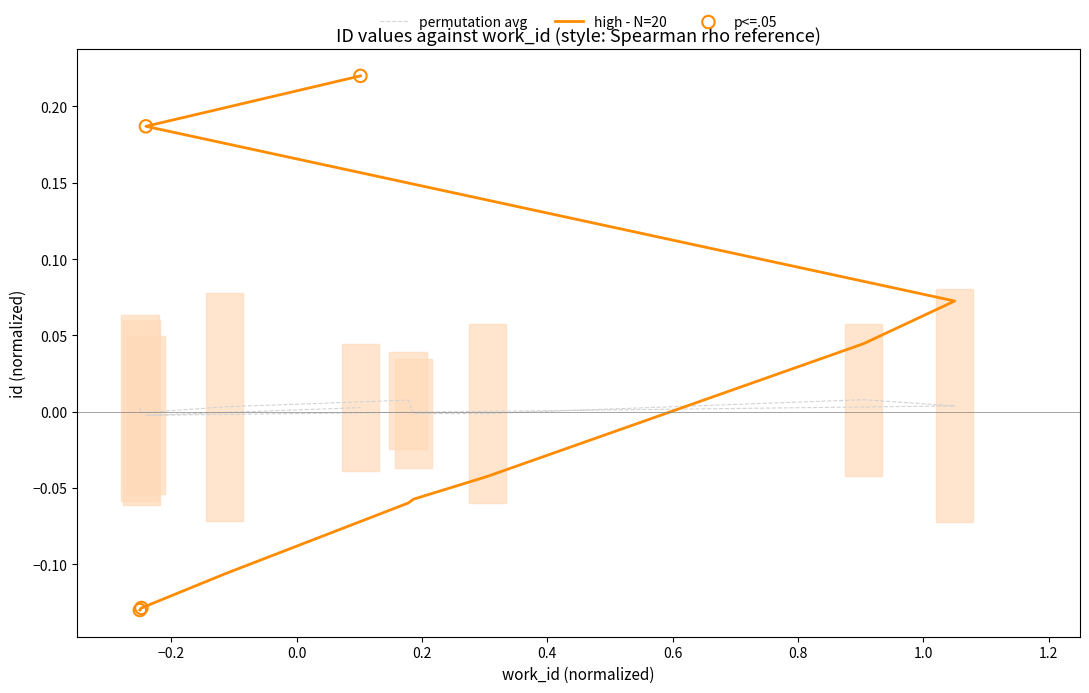

Between 5614 and 4790, which is larger?

5614